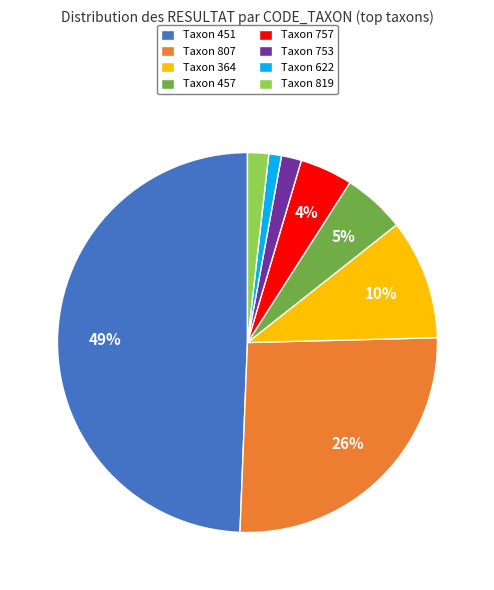

Do Taxon 457 and Taxon 364 together represent more than half of the pie?

No